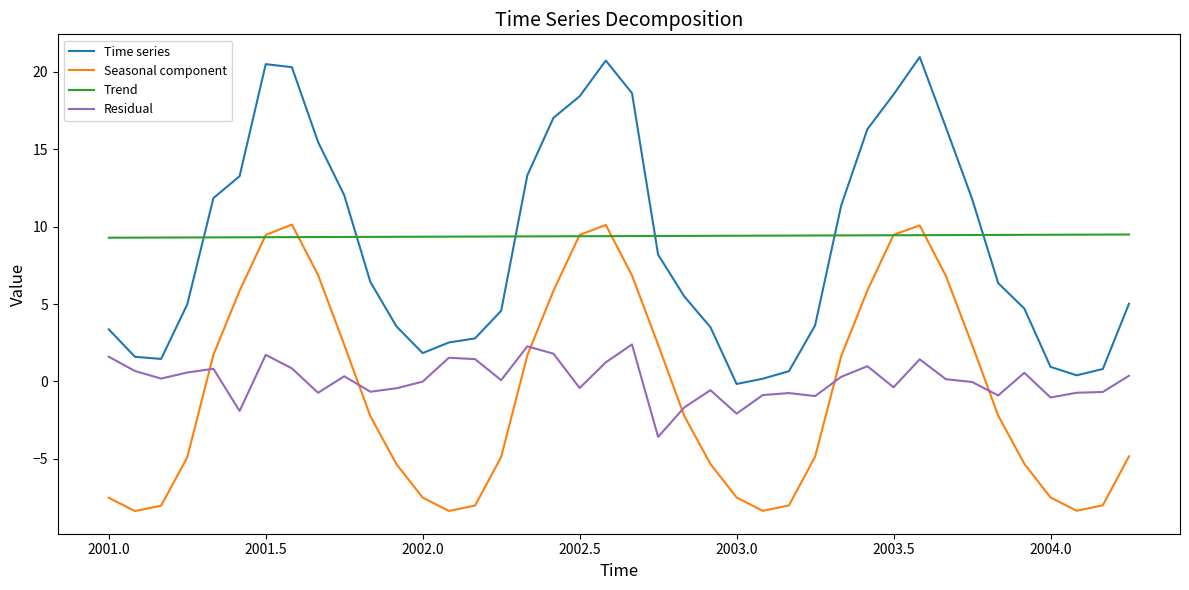

True or false: Trend and Time series cross at least once.

True